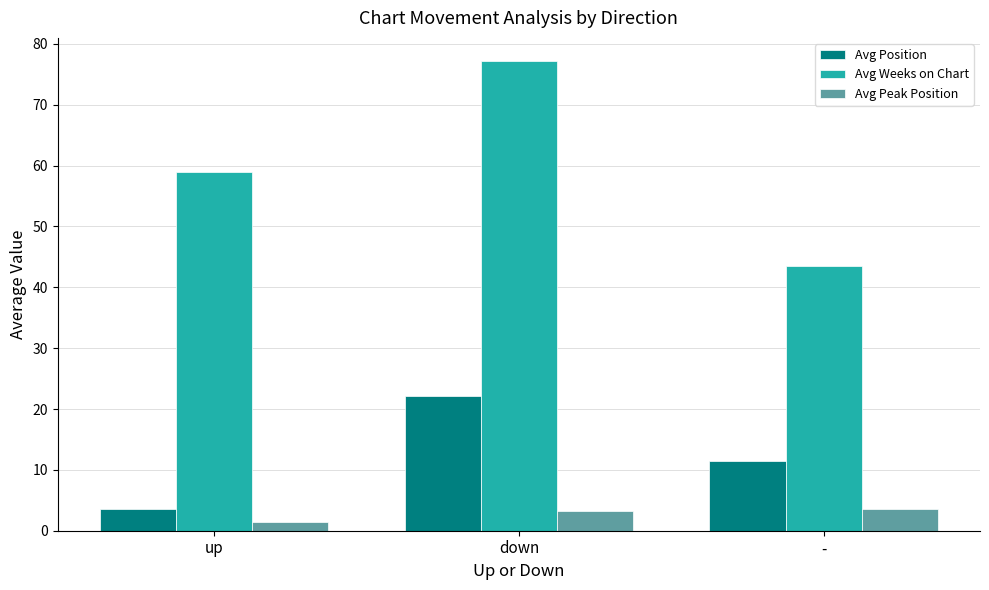

At which category is the sum across all series the highest?

down